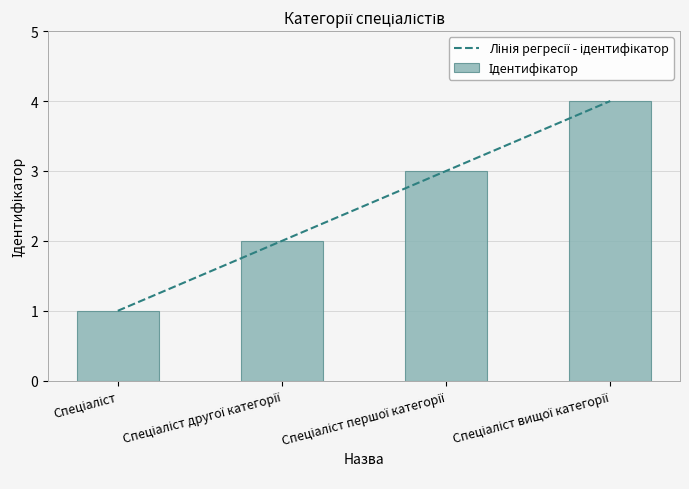

What is the maximum value shown in the chart?

4